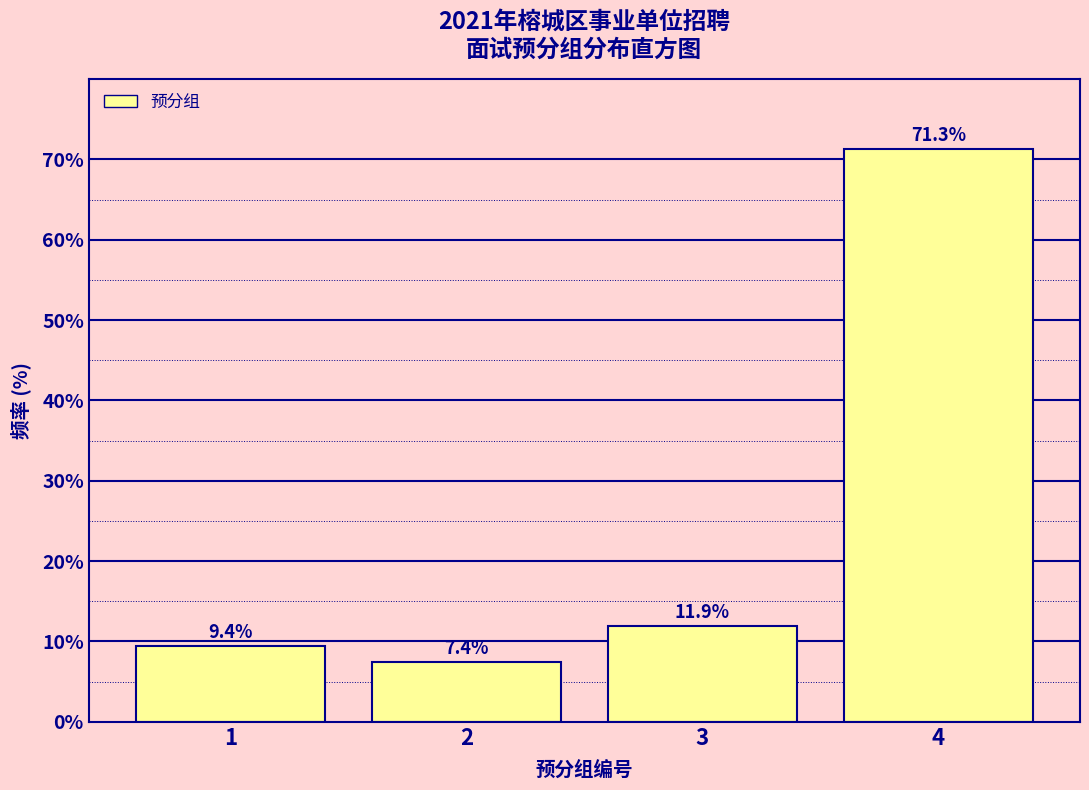

Reading left to right, transcribe all the data shown in this chart.

1=9.4	2=7.4	3=11.9	4=71.3